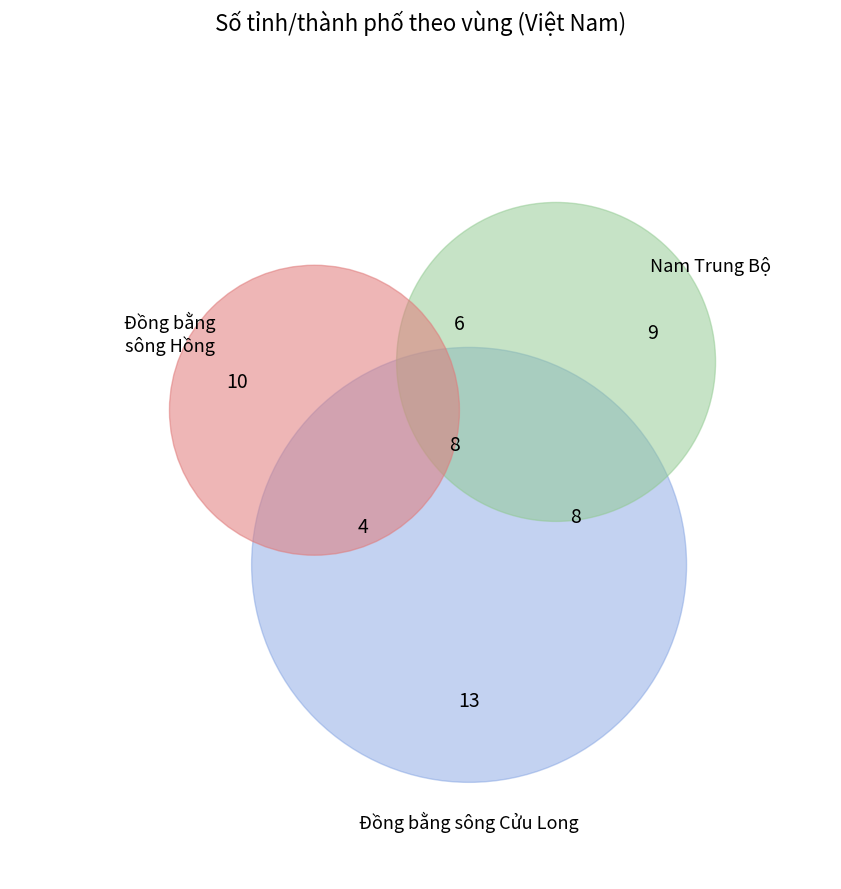

To the nearest percent, what percentage of the pie is Đồng bằng sông Cửu Long?

22%